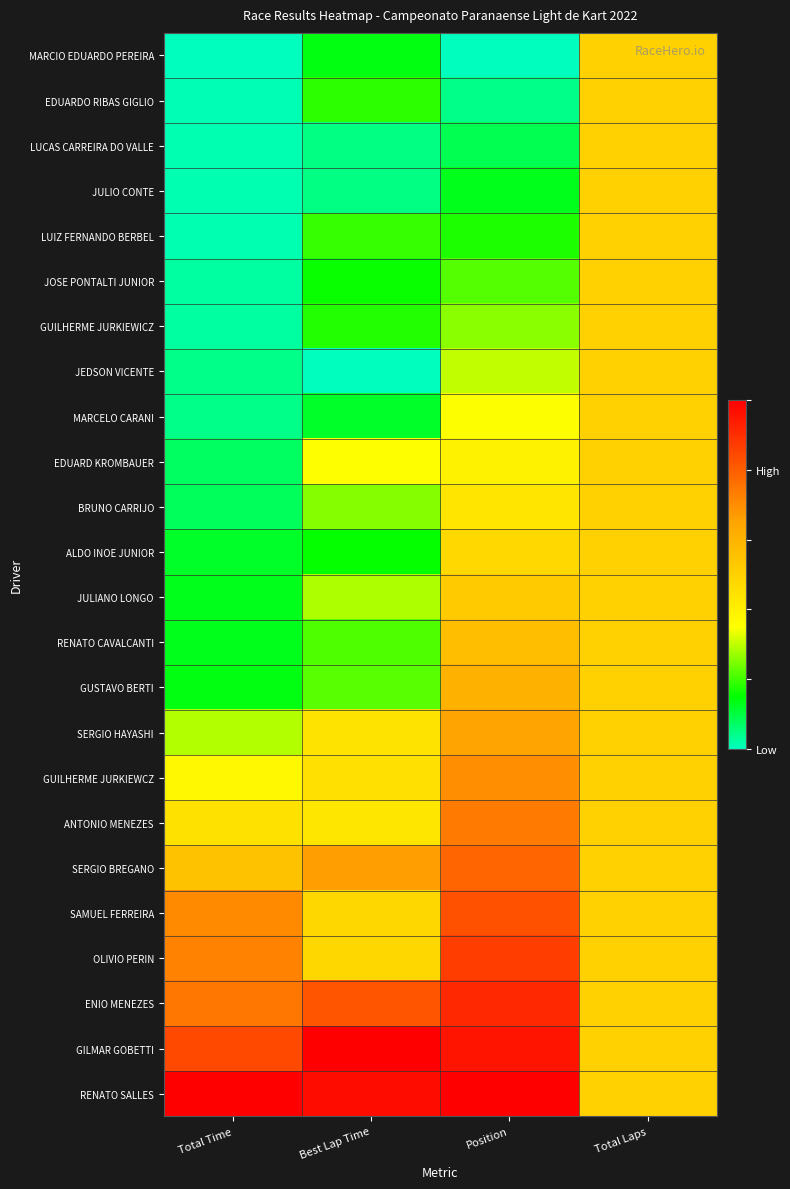

Reading right to left, list all the values displayed in this chart.

MARCIO EDUARDO PEREIRA: Total Laps=0.5	Position=0.0	Best Lap Time=0.1	Total Time=0.0
EDUARDO RIBAS GIGLIO: Total Laps=0.5	Position=0.0	Best Lap Time=0.2	Total Time=0.0
LUCAS CARREIRA DO VALLE: Total Laps=0.5	Position=0.1	Best Lap Time=0.0	Total Time=0.0
JULIO CONTE: Total Laps=0.5	Position=0.1	Best Lap Time=0.0	Total Time=0.0
LUIZ FERNANDO BERBEL: Total Laps=0.5	Position=0.2	Best Lap Time=0.2	Total Time=0.0
JOSE PONTALTI JUNIOR: Total Laps=0.5	Position=0.2	Best Lap Time=0.2	Total Time=0.0
GUILHERME JURKIEWICZ: Total Laps=0.5	Position=0.3	Best Lap Time=0.2	Total Time=0.0
JEDSON VICENTE: Total Laps=0.5	Position=0.3	Best Lap Time=0.0	Total Time=0.0
MARCELO CARANI: Total Laps=0.5	Position=0.3	Best Lap Time=0.1	Total Time=0.0
EDUARD KROMBAUER: Total Laps=0.5	Position=0.4	Best Lap Time=0.4	Total Time=0.1
BRUNO CARRIJO: Total Laps=0.5	Position=0.4	Best Lap Time=0.3	Total Time=0.1
ALDO INOE JUNIOR: Total Laps=0.5	Position=0.5	Best Lap Time=0.2	Total Time=0.1
JULIANO LONGO: Total Laps=0.5	Position=0.5	Best Lap Time=0.3	Total Time=0.1
RENATO CAVALCANTI: Total Laps=0.5	Position=0.6	Best Lap Time=0.2	Total Time=0.1
GUSTAVO BERTI: Total Laps=0.5	Position=0.6	Best Lap Time=0.2	Total Time=0.1
SERGIO HAYASHI: Total Laps=0.5	Position=0.7	Best Lap Time=0.4	Total Time=0.3
GUILHERME JURKIEWCZ: Total Laps=0.5	Position=0.7	Best Lap Time=0.5	Total Time=0.4
ANTONIO MENEZES: Total Laps=0.5	Position=0.7	Best Lap Time=0.4	Total Time=0.4
SERGIO BREGANO: Total Laps=0.5	Position=0.8	Best Lap Time=0.7	Total Time=0.6
SAMUEL FERREIRA: Total Laps=0.5	Position=0.8	Best Lap Time=0.5	Total Time=0.7
OLIVIO PERIN: Total Laps=0.5	Position=0.9	Best Lap Time=0.5	Total Time=0.7
ENIO MENEZES: Total Laps=0.5	Position=0.9	Best Lap Time=0.8	Total Time=0.7
GILMAR GOBETTI: Total Laps=0.5	Position=1.0	Best Lap Time=1.0	Total Time=0.8
RENATO SALLES: Total Laps=0.5	Position=1.0	Best Lap Time=1.0	Total Time=1.0